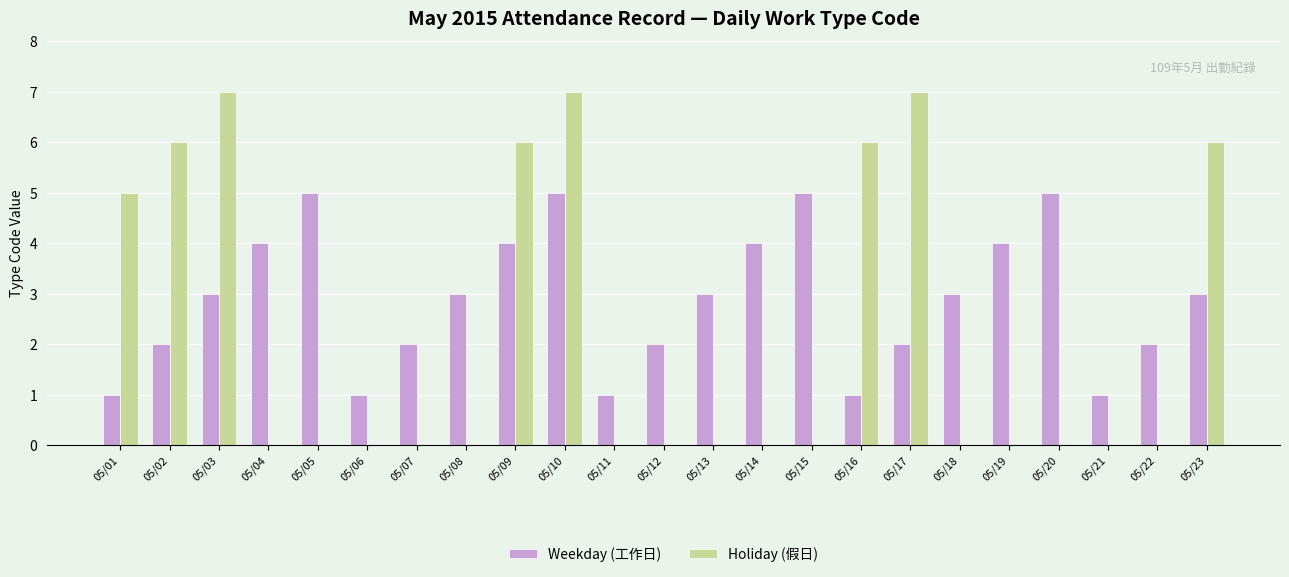

Between 05/06 and 05/18, which series saw the biggest shift?

Weekday (工作日)